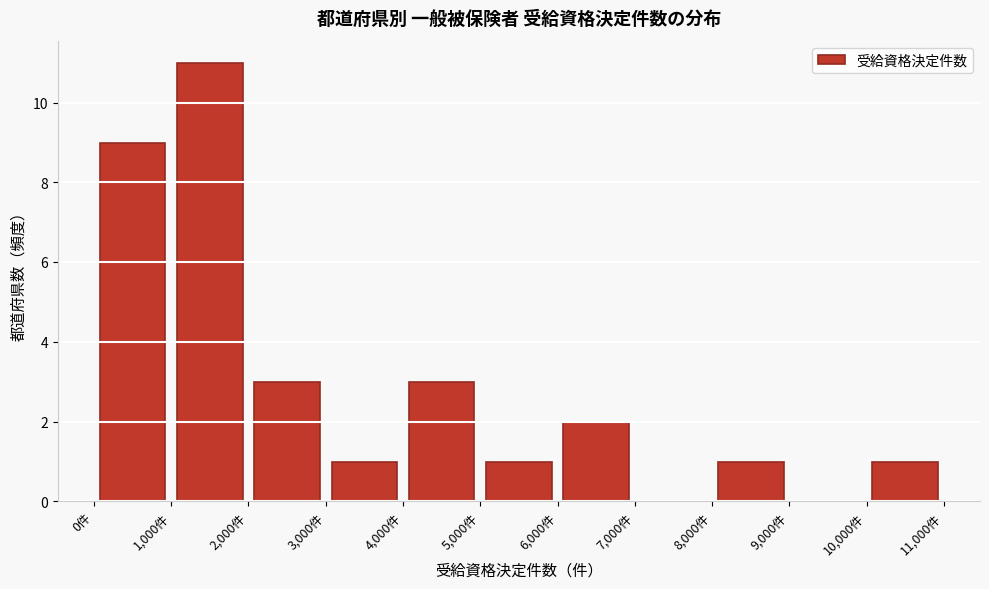

Over which range of the x-axis is the bar tallest?

1000 to 2000